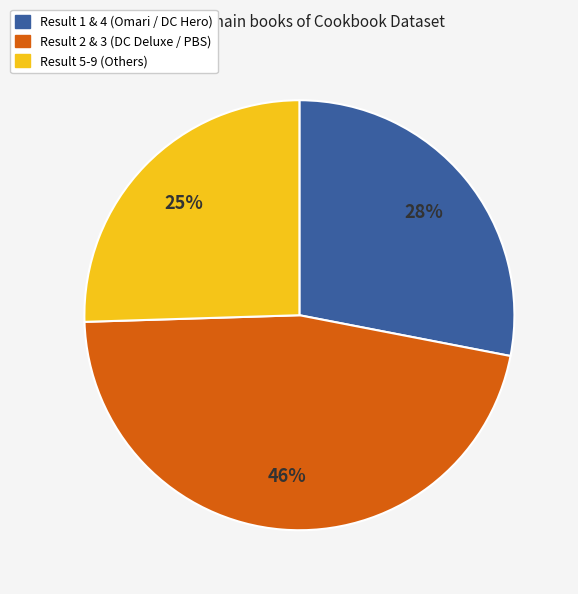

Does any single category account for the majority?

No